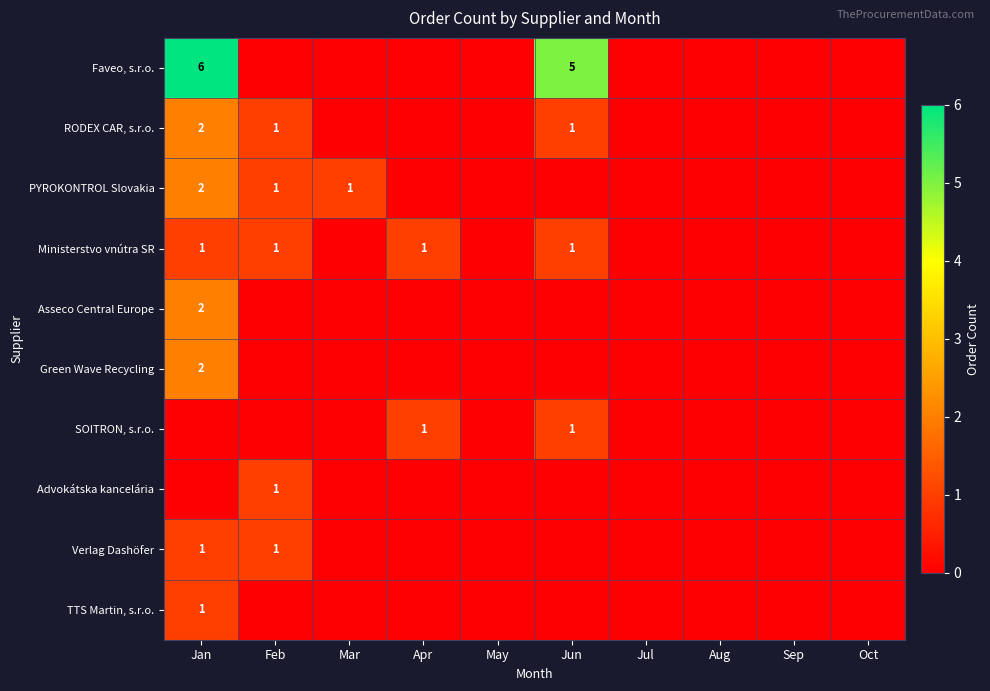

Is the value of Ministerstvo vnútra SR at Jan greater than the value of Asseco Central Europe at Jan?

No